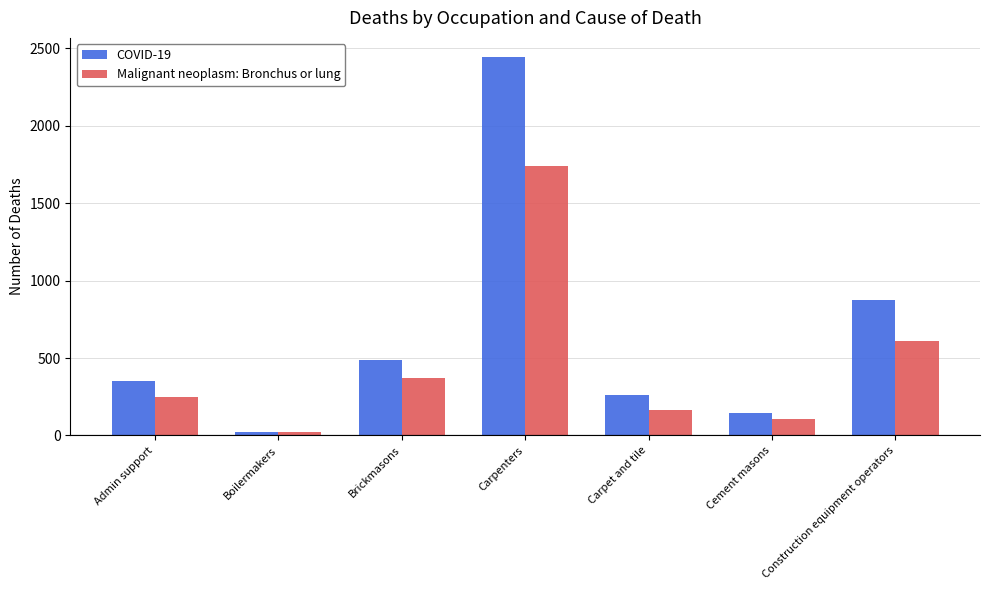

The value of COVID-19 at Construction equipment operators is 561. True or false?

False